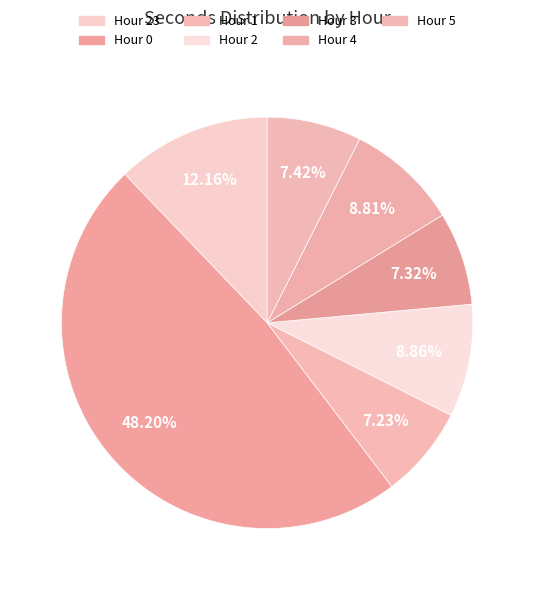

Count the number of slices in the pie.

7